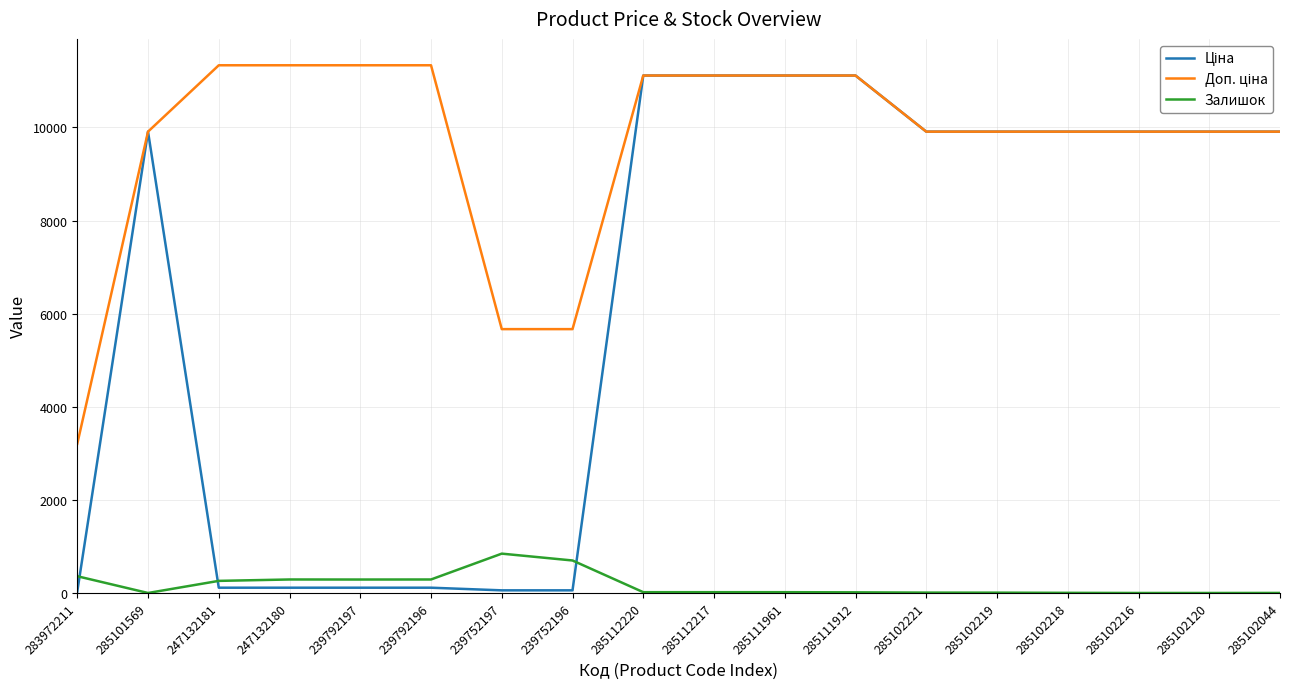

What is the total value across all series at 285102120?

19817.0